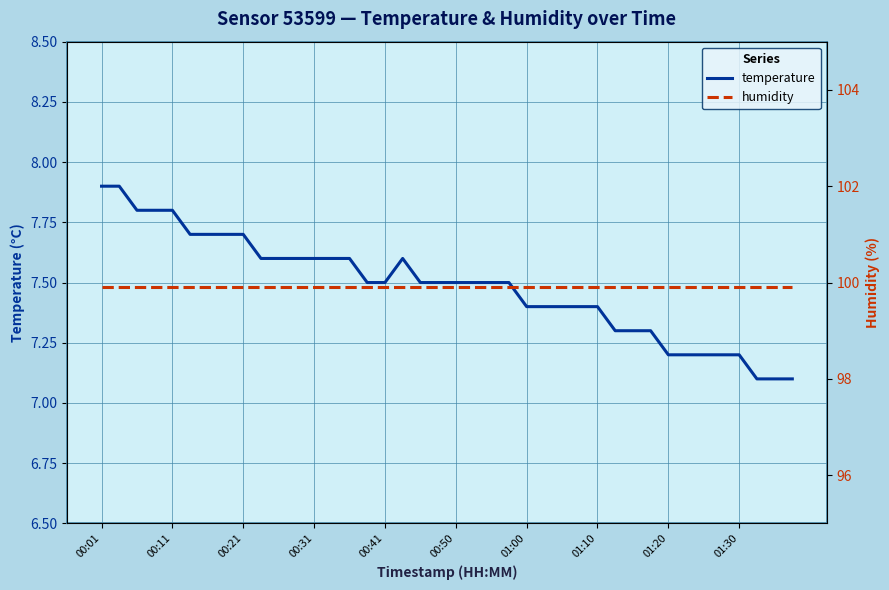

What position from the right is 35?

5